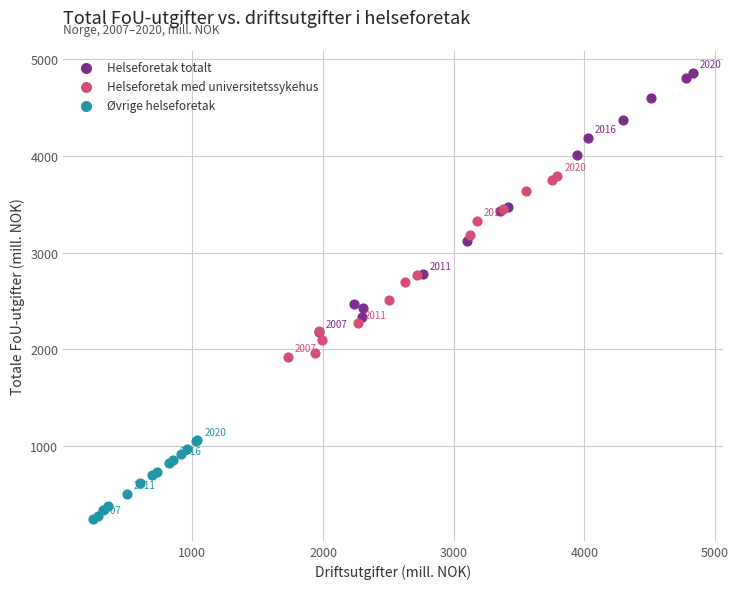

Which series contains the lowest Y value?

Øvrige helseforetak